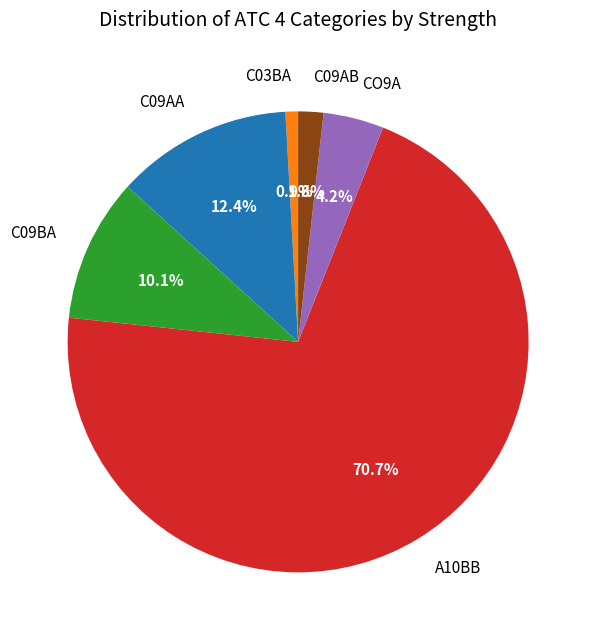

Does CO9A account for over 50% of the chart?

No